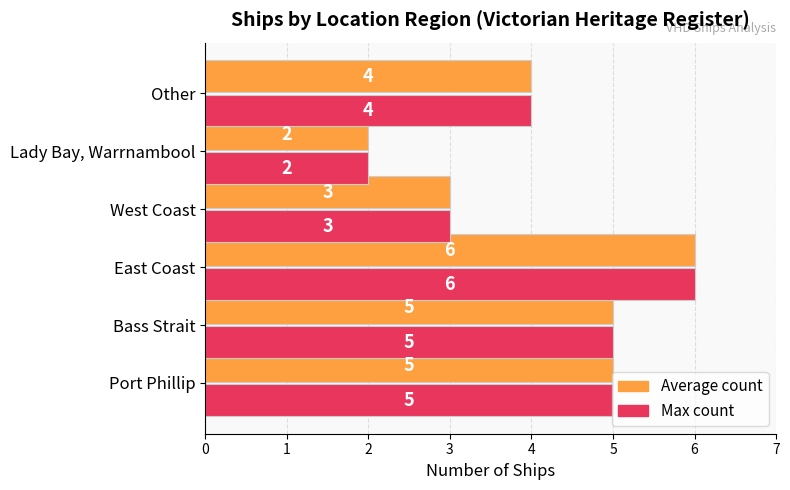

At which category is the sum across all series the highest?

East Coast